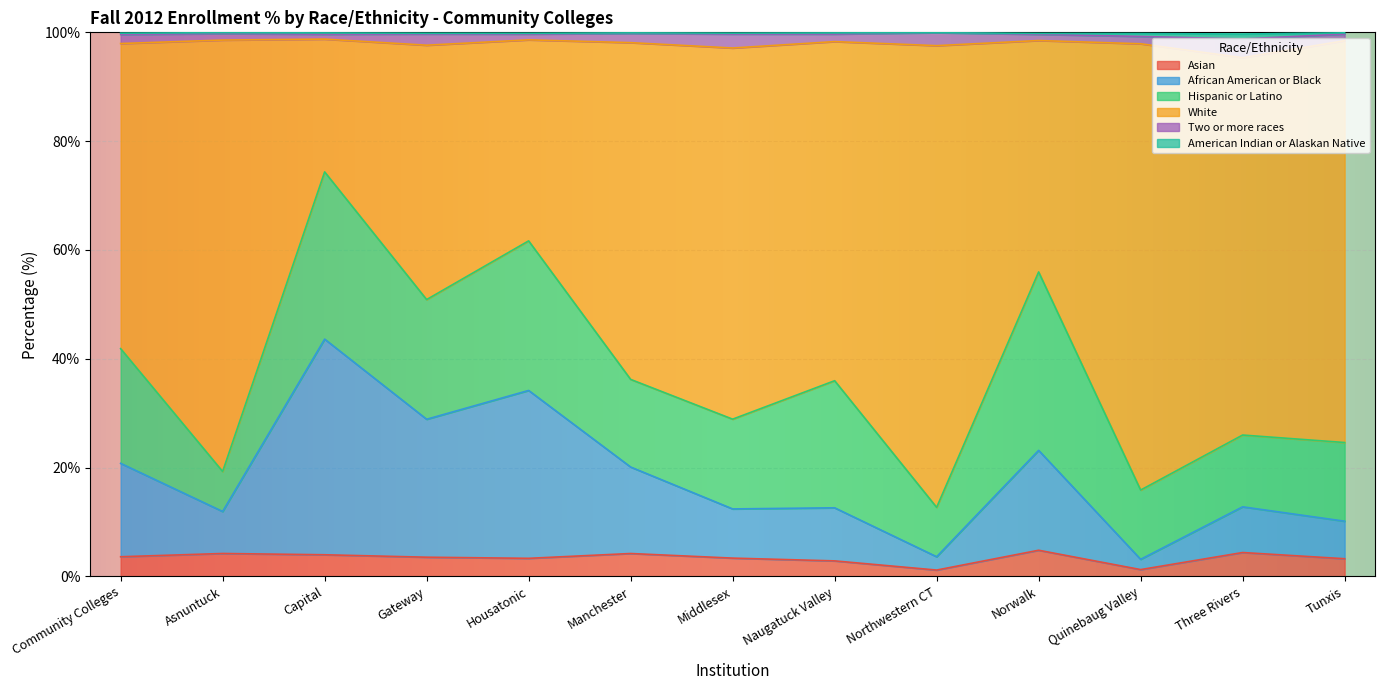

What is the highest value of the Asian series?

4.8